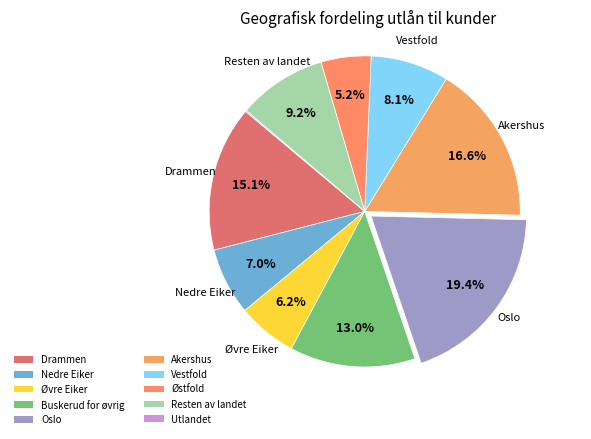

What percentage is the Drammen slice, to the nearest percent?

15%